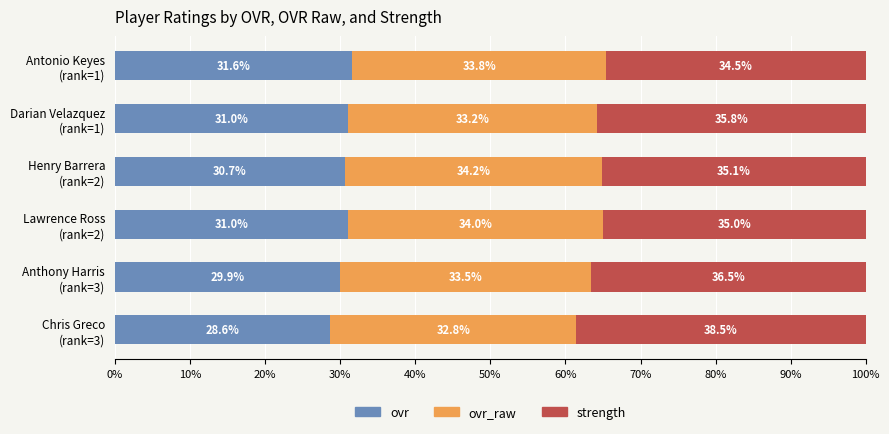

What is the difference between the maximum and minimum values in the ovr series?

3.0